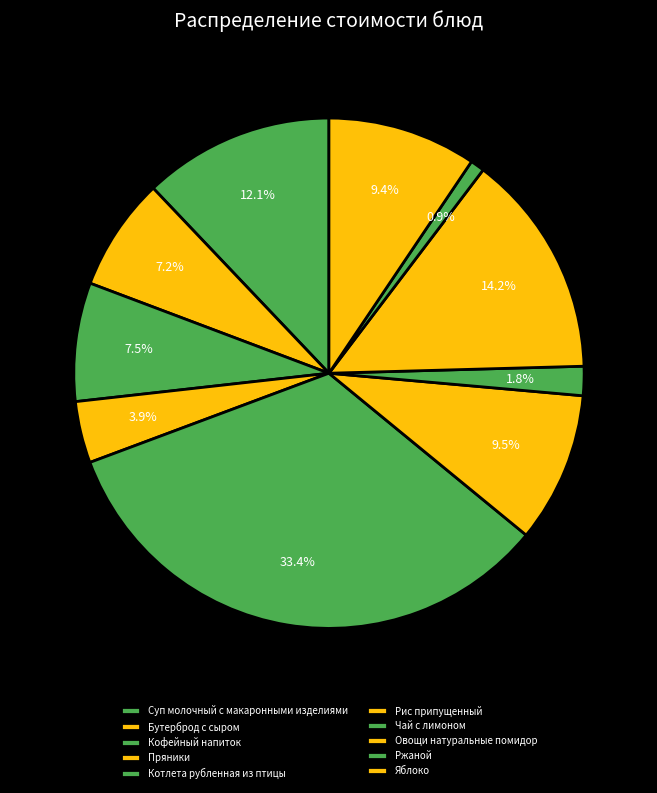

Which category has the smallest portion of the pie?

Ржаной